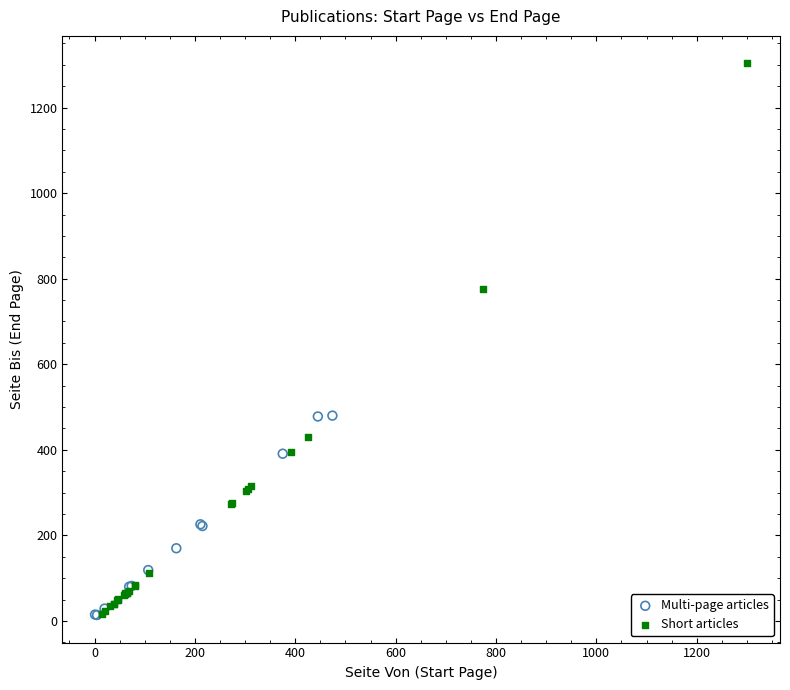

Which series has the largest Y range (max minus min)?

Short articles